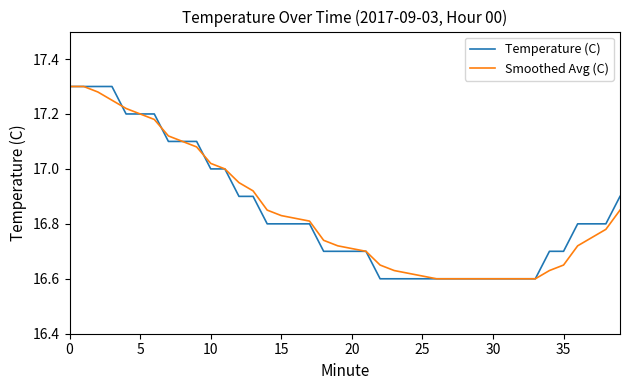

What are all the series names shown in the legend?

Temperature (C), Smoothed Avg (C)